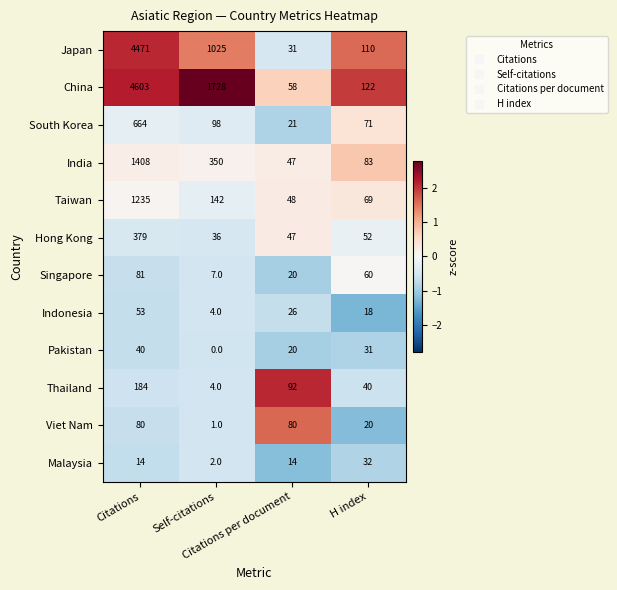

Which series has the largest total across all categories?

China